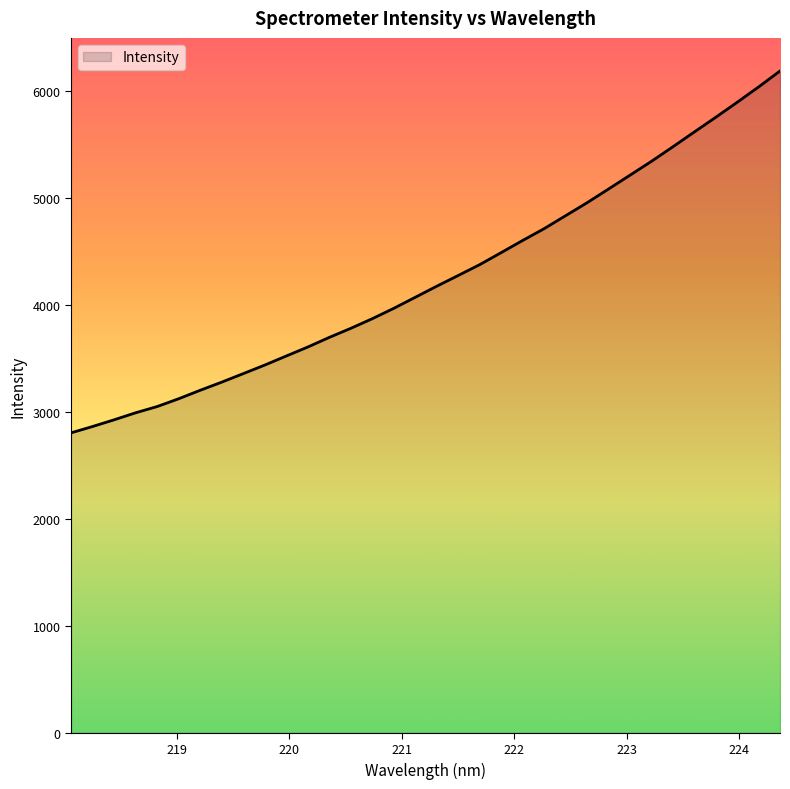

What is the smallest value displayed?

2803.9